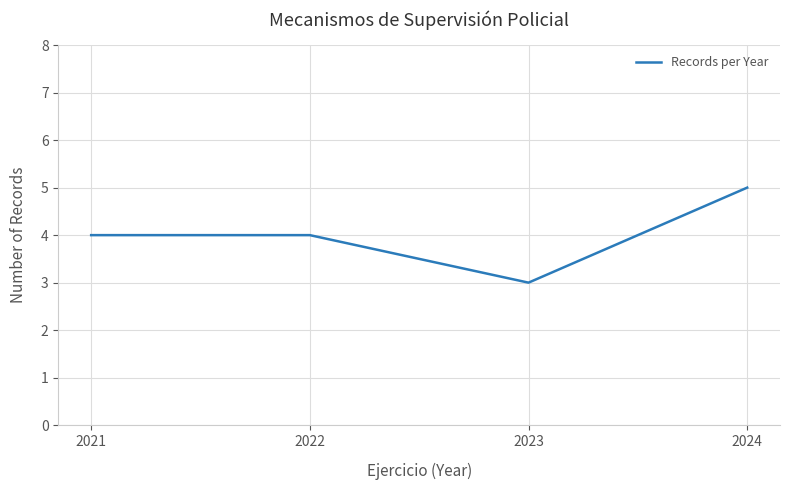

What is the difference between the second highest and minimum values?

1